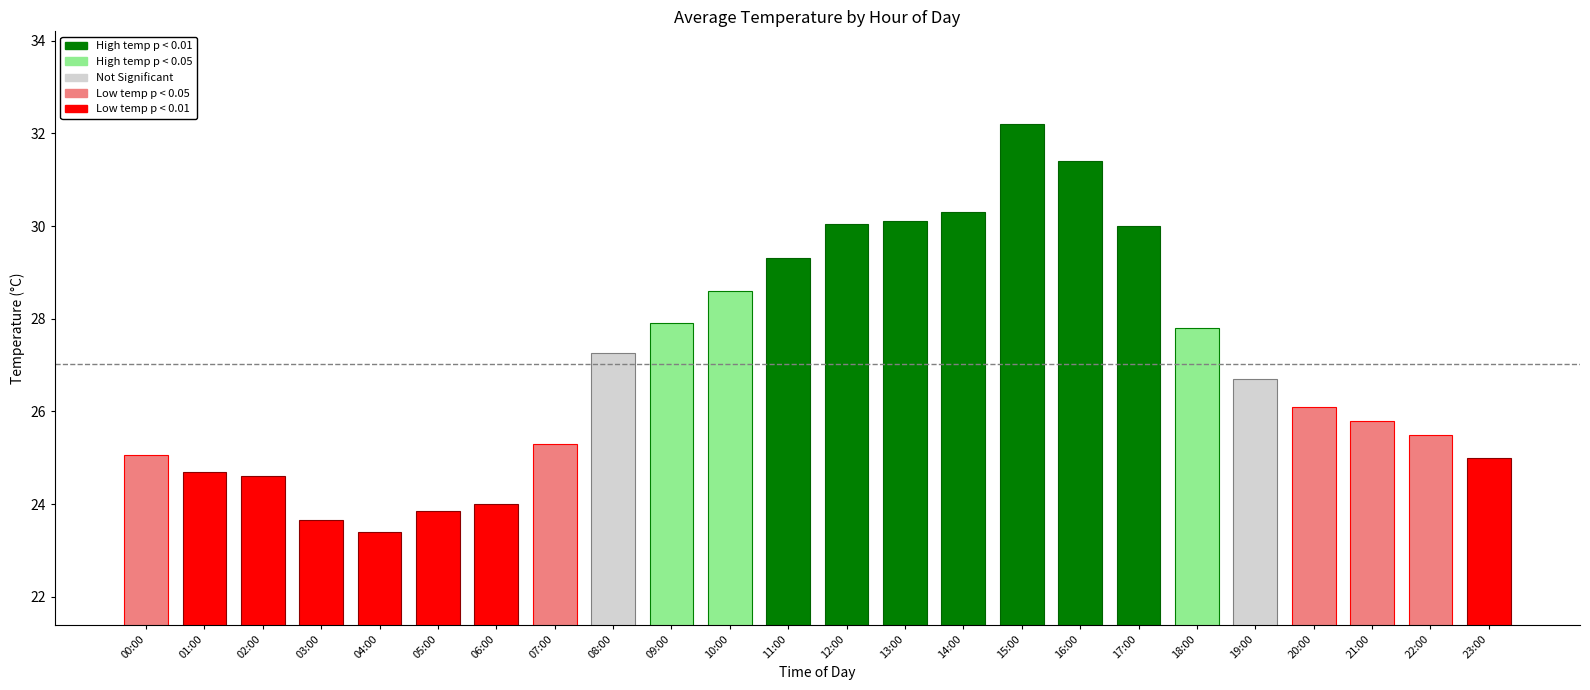

The chart shows a value of 28.6 at 10:00. True or false?

True